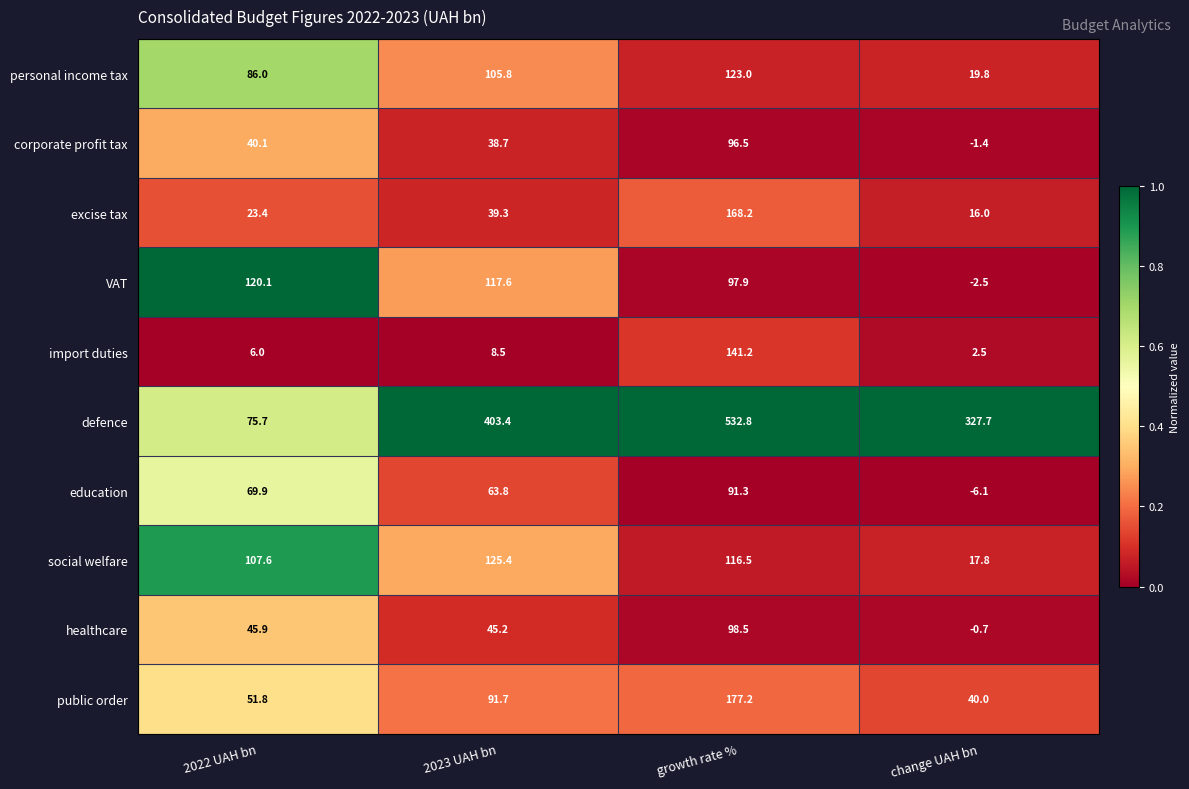

What is the difference between the highest and lowest values at change UAH bn?

333.8